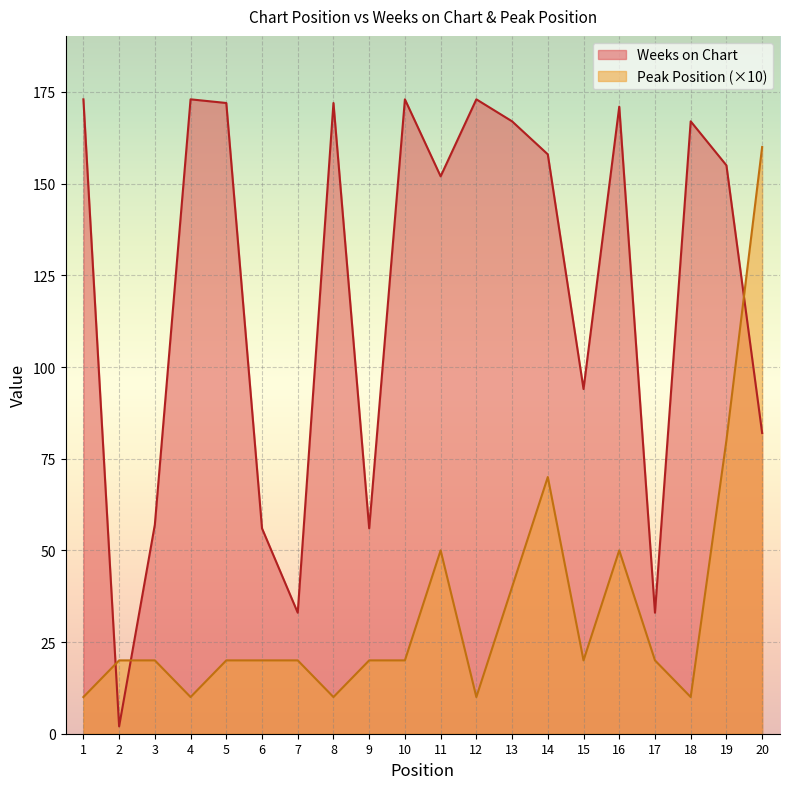

What is the smallest value displayed?

2